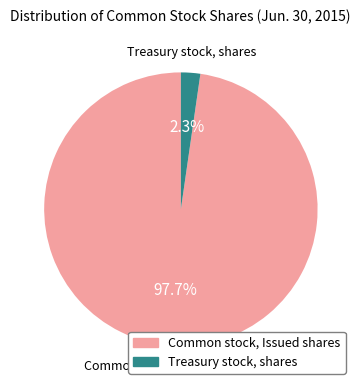

To the nearest percent, what is the combined percentage of Common stock, Issued shares and Treasury stock, shares?

100%